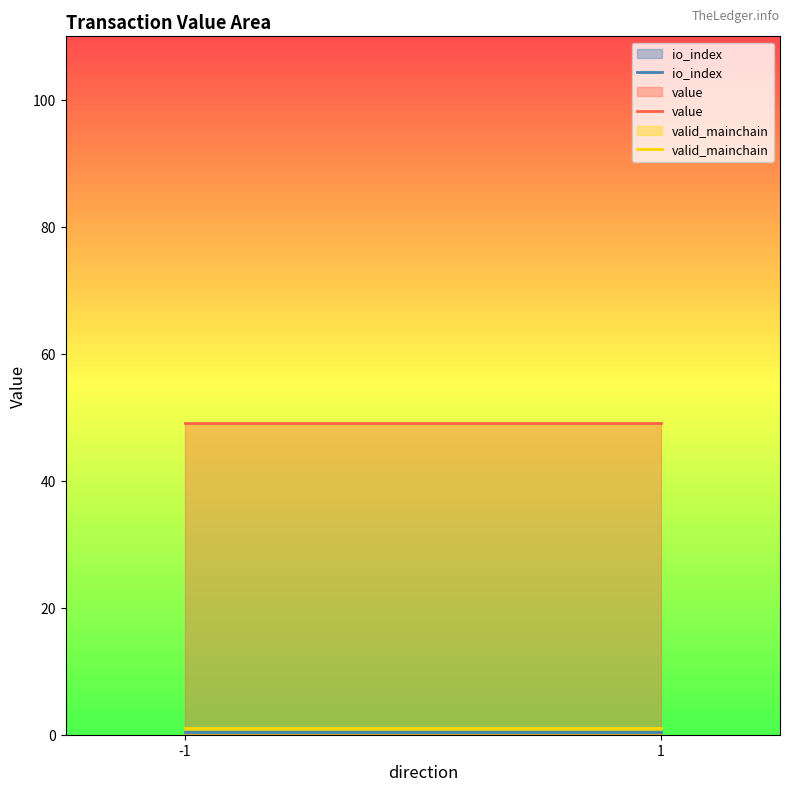

Which label corresponds to the smallest value in the chart?

-1